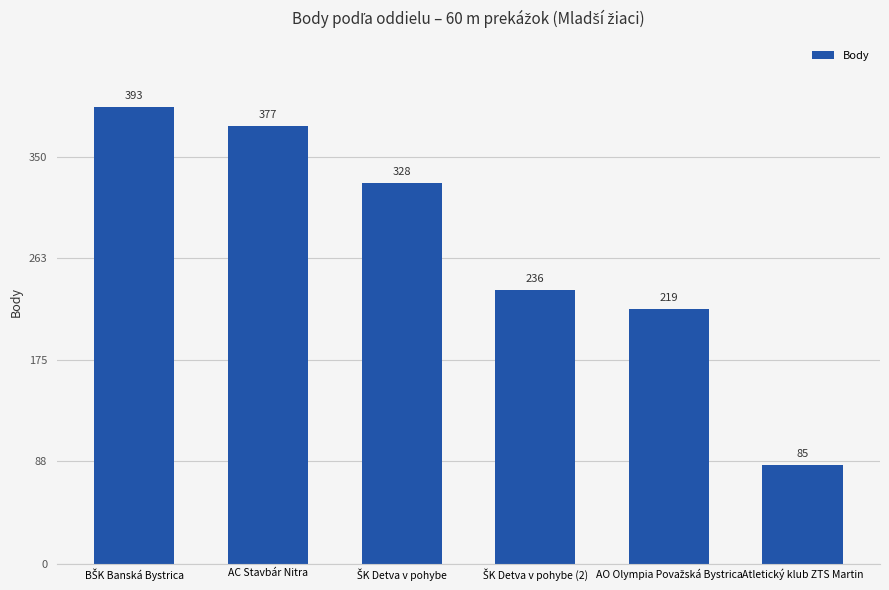

What is the label of the 1st bar from the right?

Atletický klub ZTS Martin